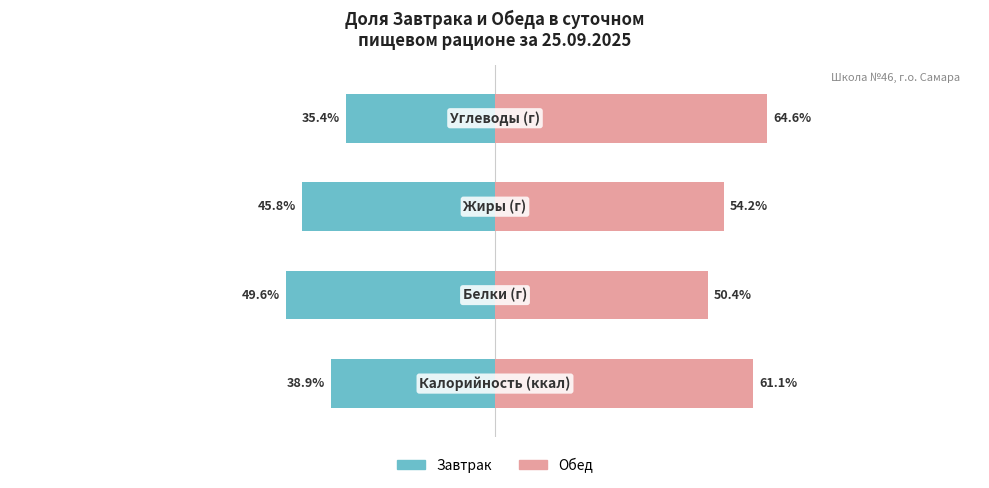

What is the value of the Завтрак bar at the 3rd from the left?

-45.8